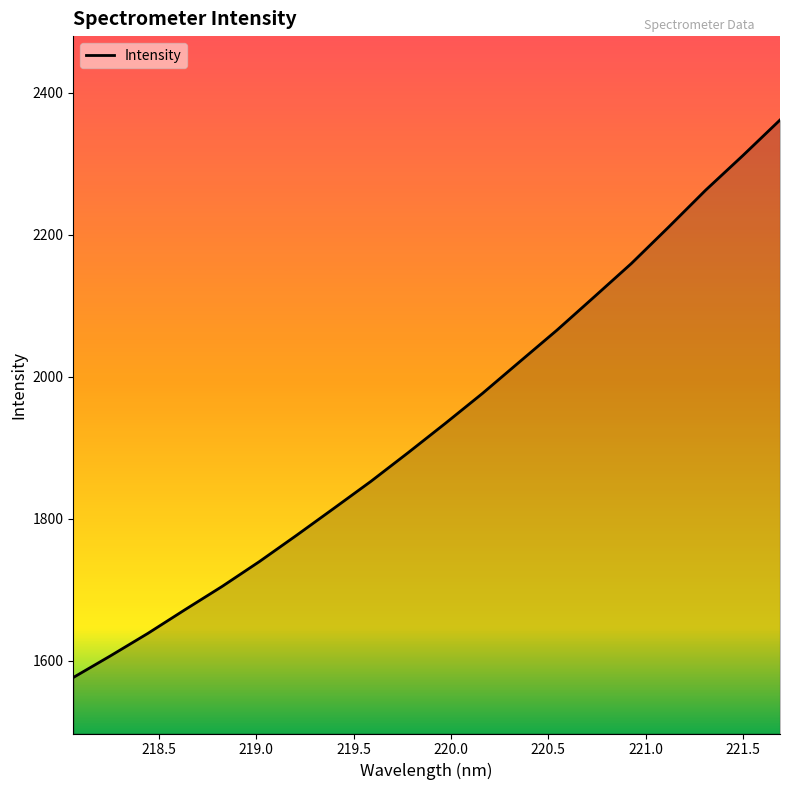

What is the maximum value shown in the chart?

2361.5